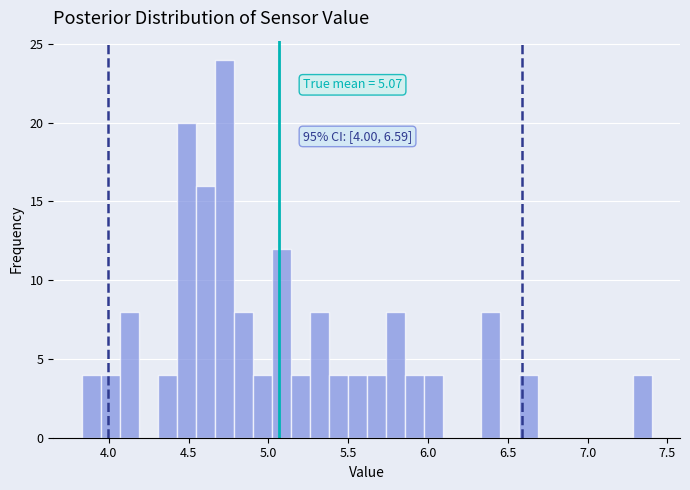

Around what value on the x-axis is the tallest bar? Give the approximate position of its centre, as read against the axis.

4.70